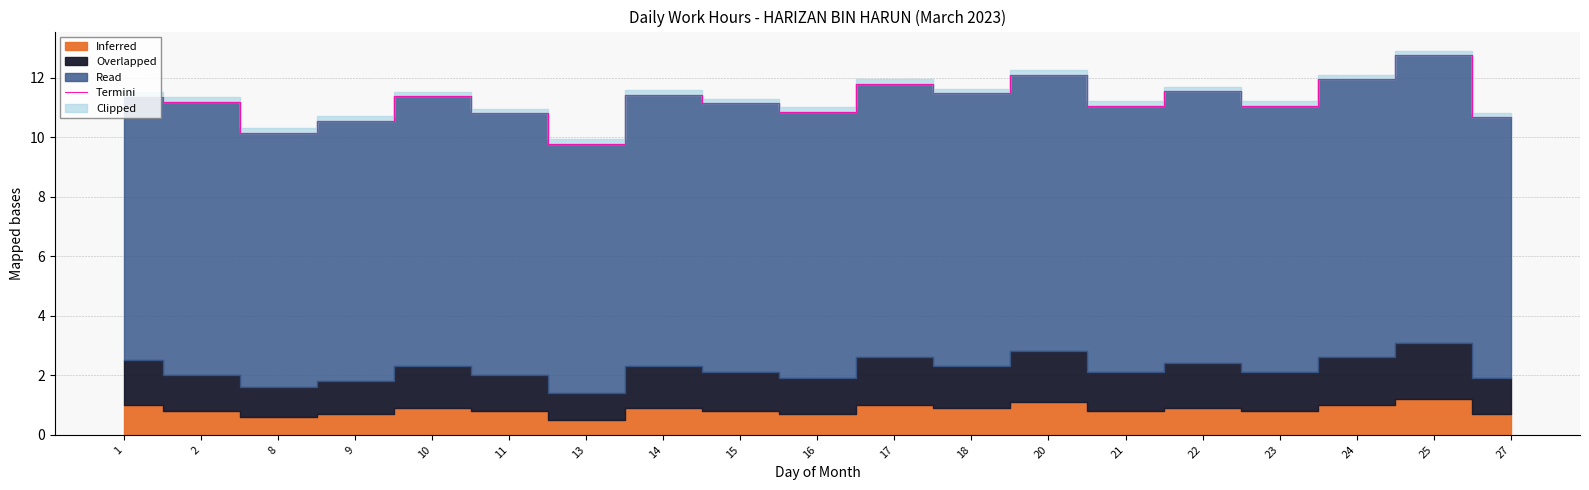

Rank the categories by value from lowest to highest.

13, 8, 9, 27, 11, 16, 21, 23, 15, 2, 1, 10, 14, 18, 22, 17, 24, 20, 25